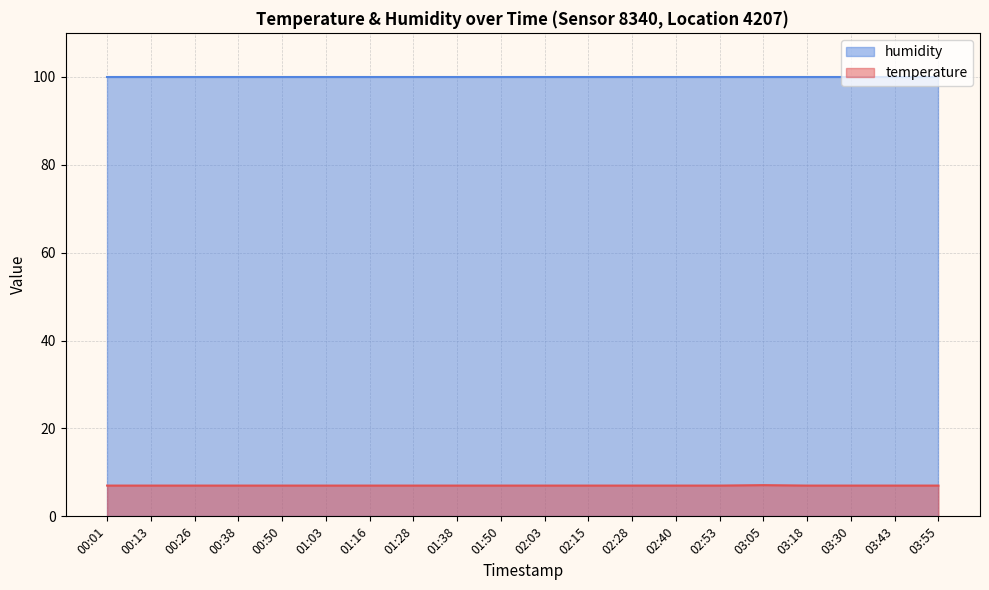

What is the sum of all values?

140.1